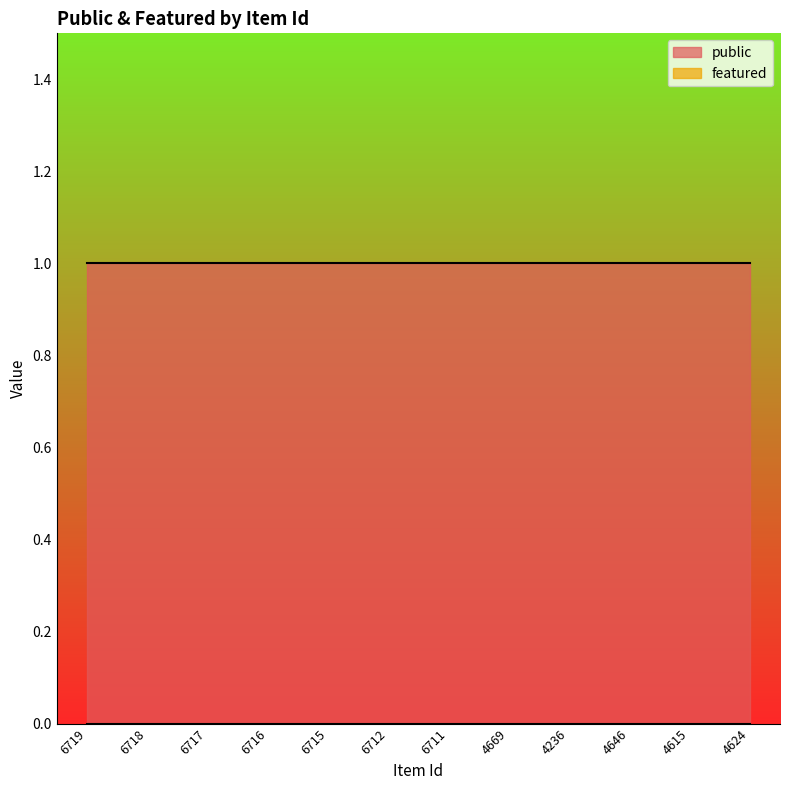

The featured series shows 0 at 6717. True or false?

True